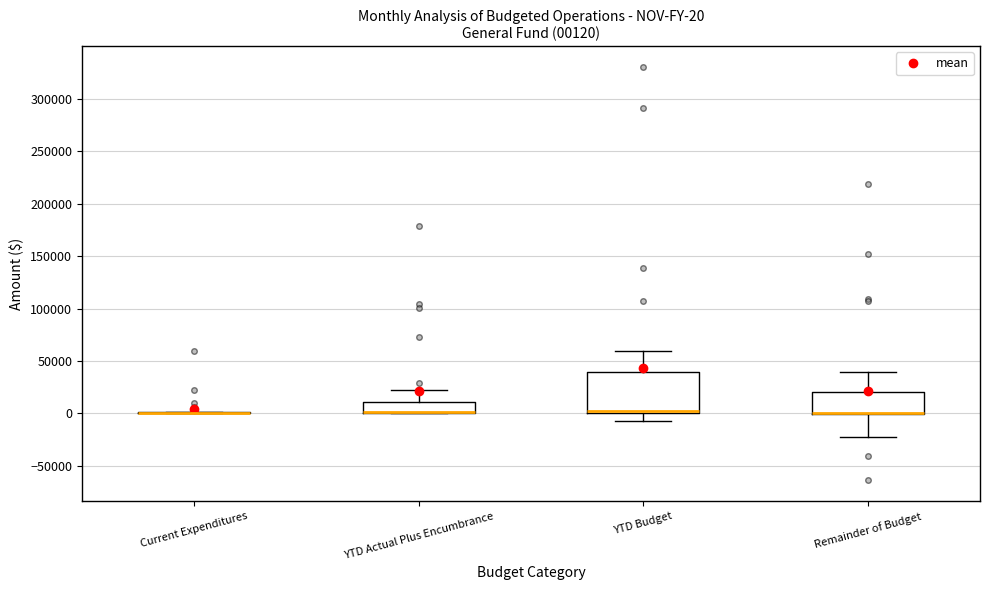

Which box is the tallest, from its lower edge to its upper edge?

YTD Budget